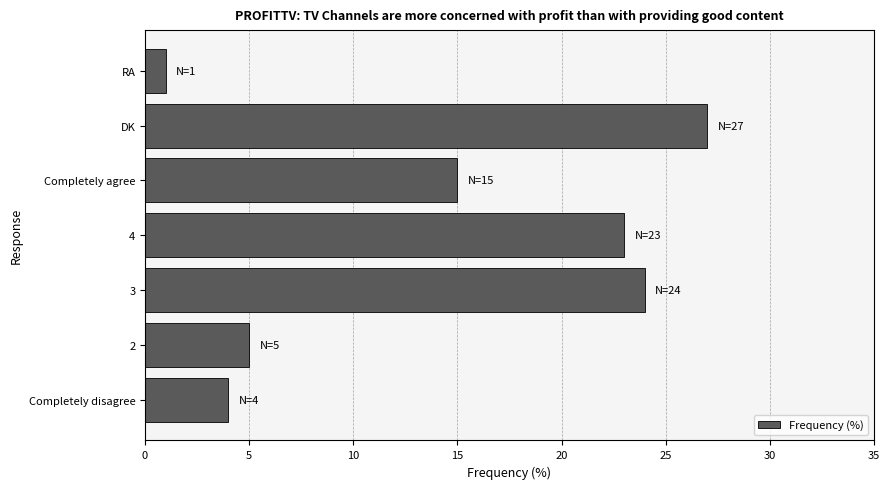

What is the average value?

14